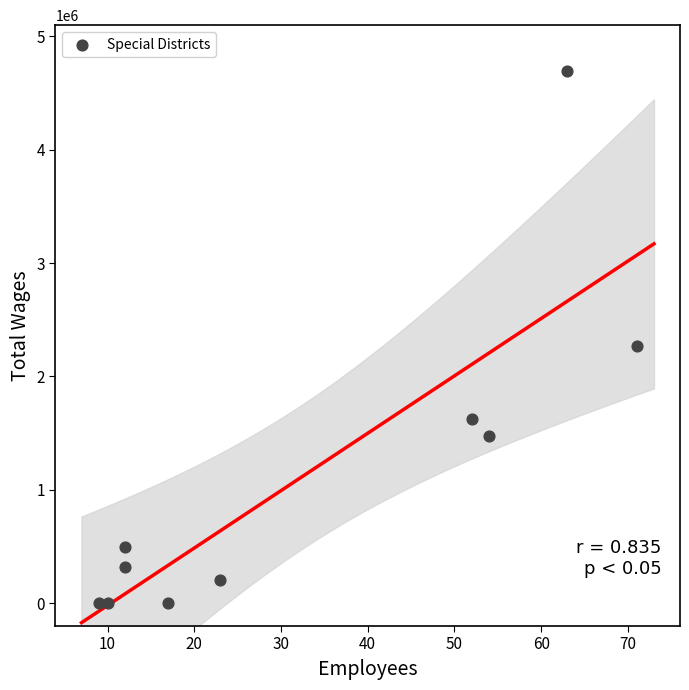

What is the range of X values (max minus min)?

62